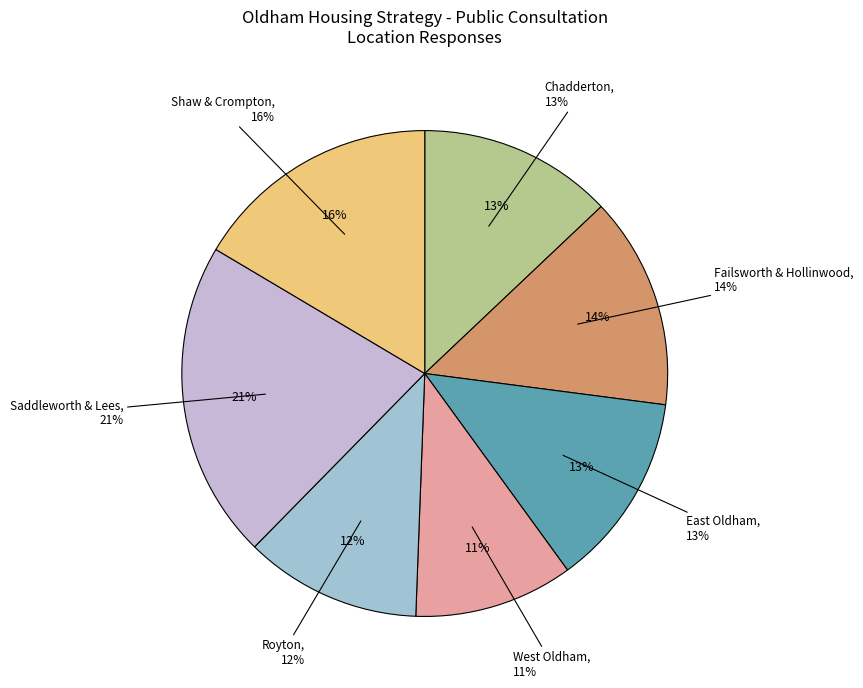

Is there any slice that represents more than half of the pie?

No